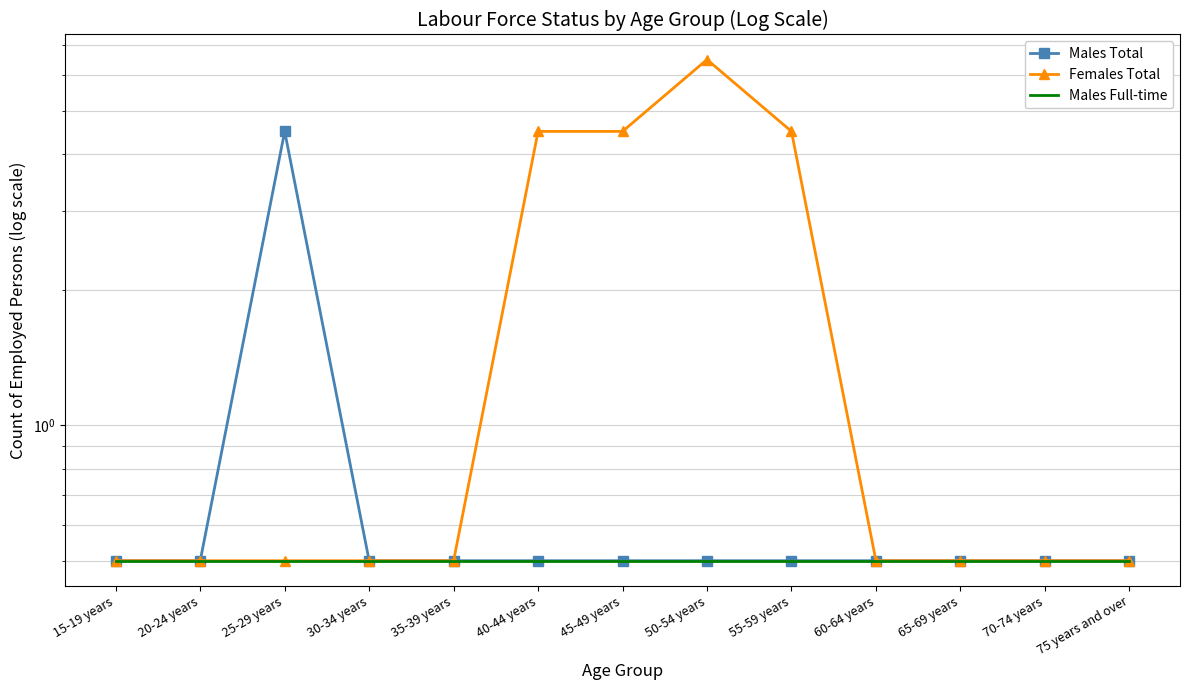

The Males Total series shows 0.9 at 50-54 years. True or false?

False